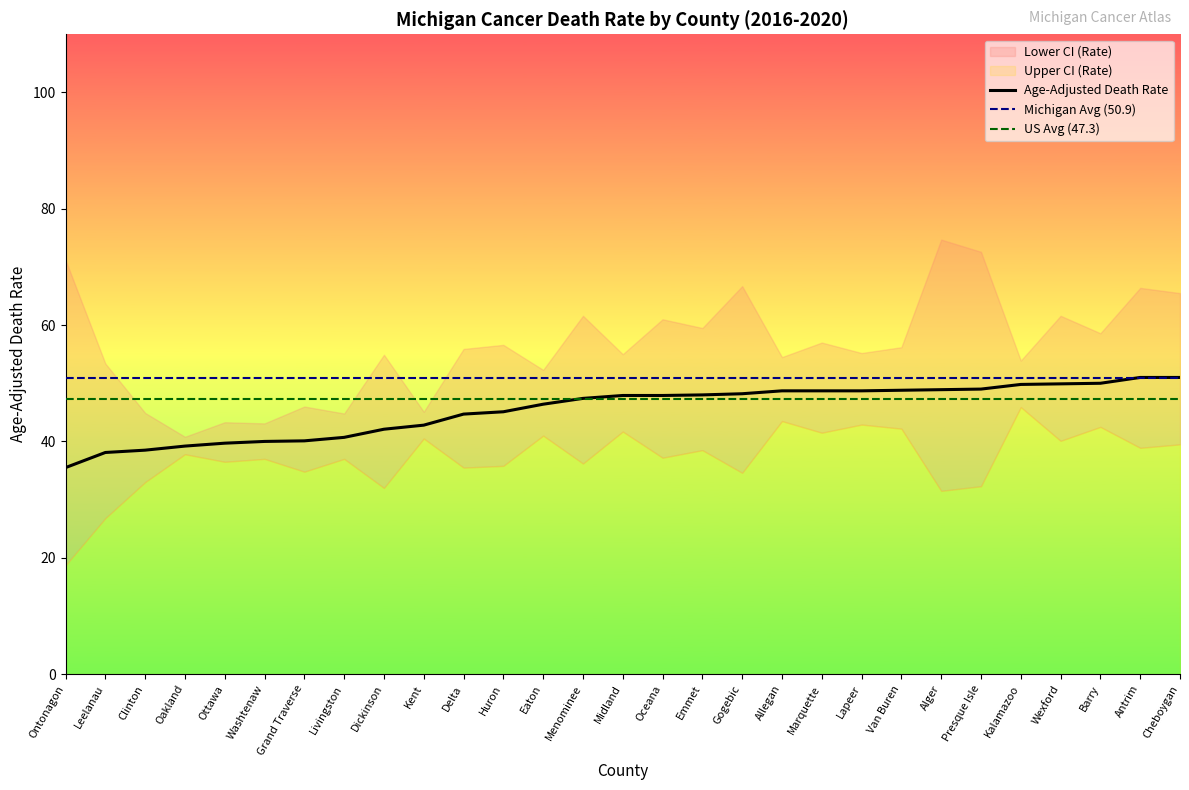

The Age-Adjusted Death Rate series shows 35.5 at Ontonagon. True or false?

True